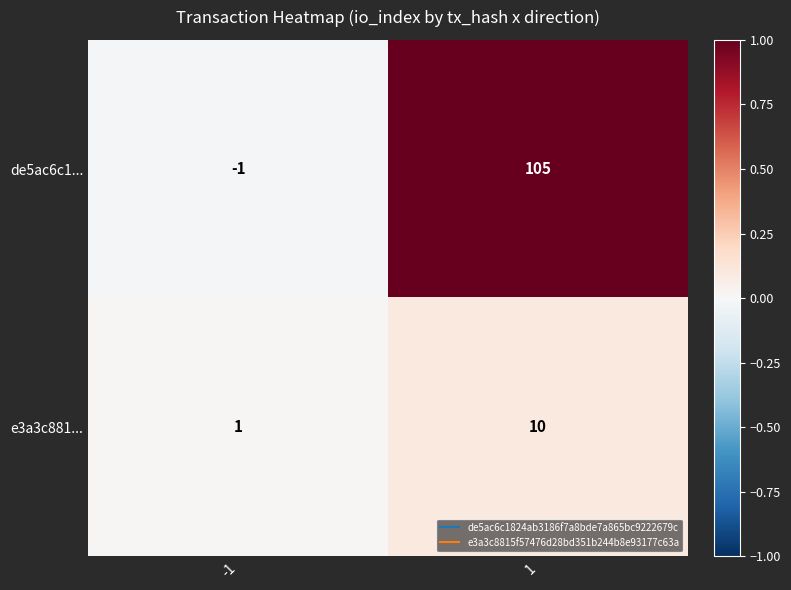

List the series in order of their overall mean, lowest first.

e3a3c881..., de5ac6c1...